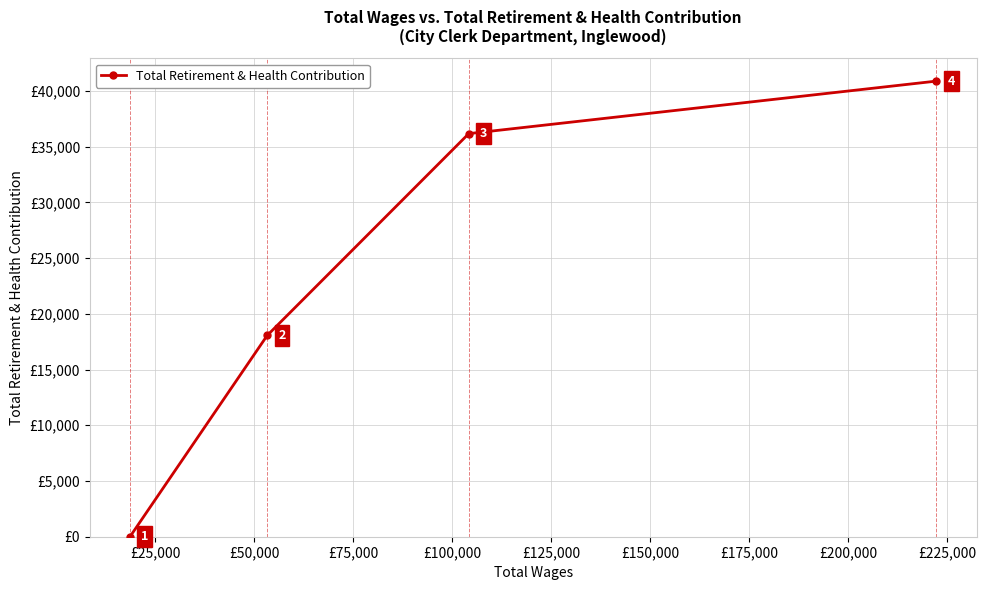

Is this an area chart (filled region under the line)?

No